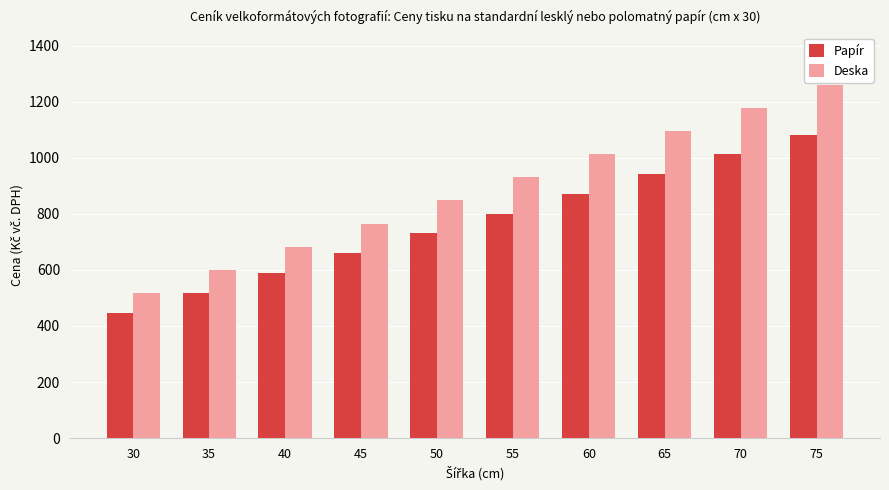

Which label corresponds to the largest value in the chart?

75